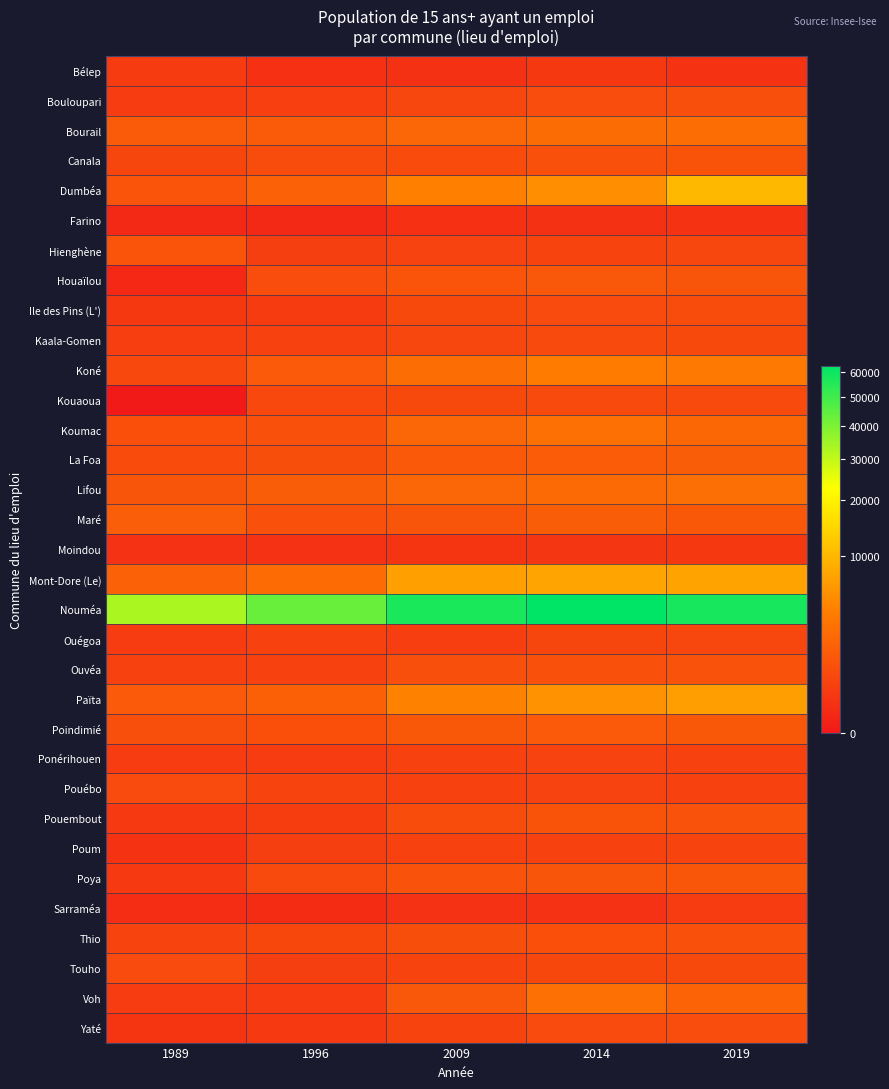

Between 1989 and 2019, which is larger?

1989